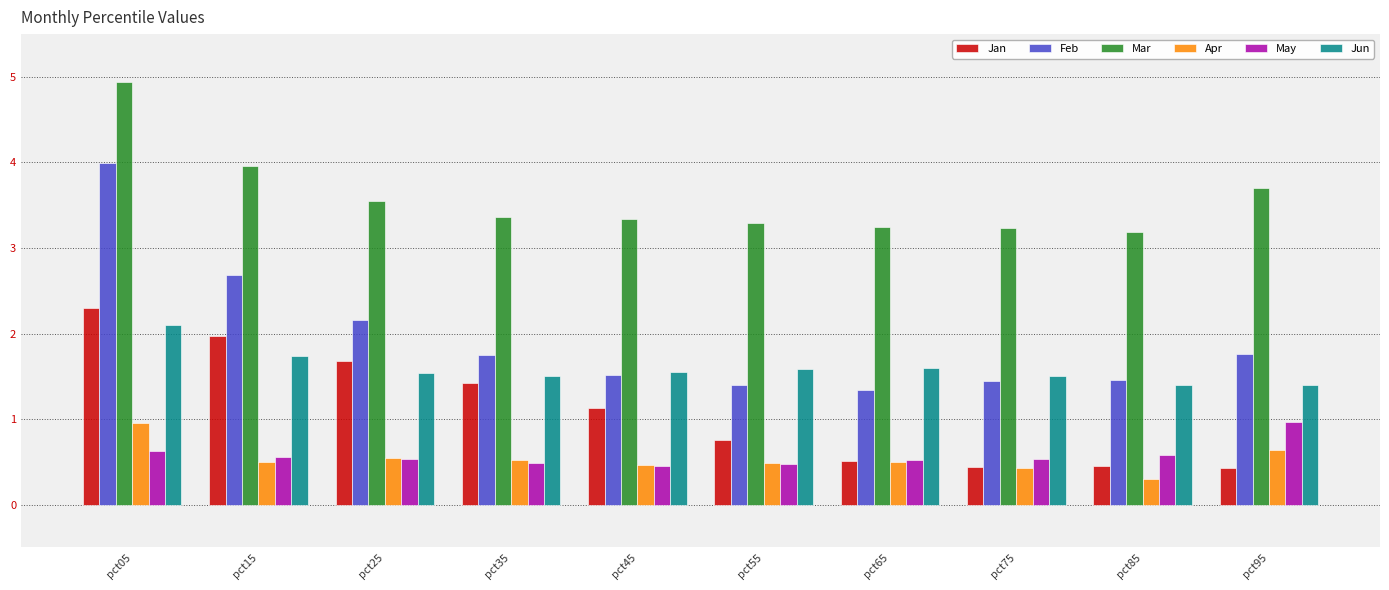

What are all the series names shown in the legend?

Jan, Feb, Mar, Apr, May, Jun